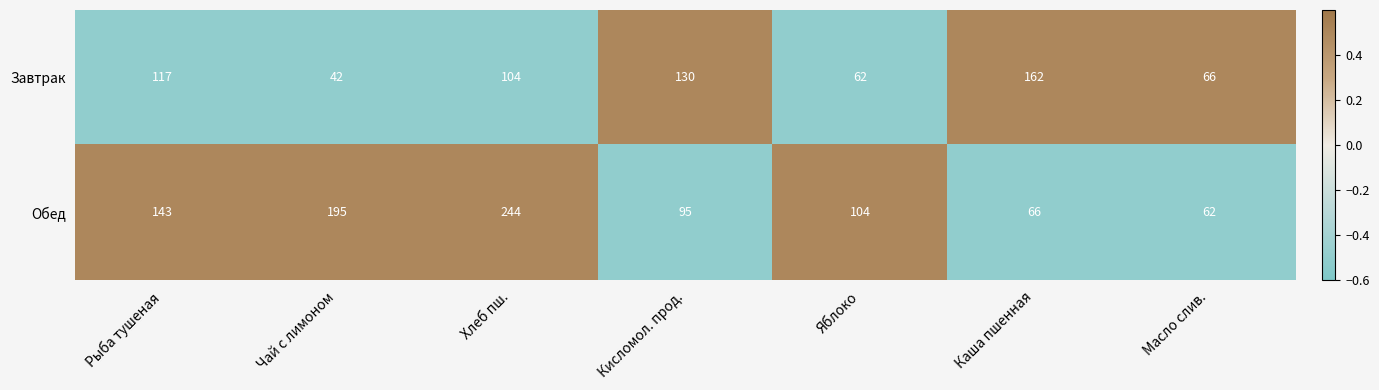

Which series has the largest total across all categories?

Обед